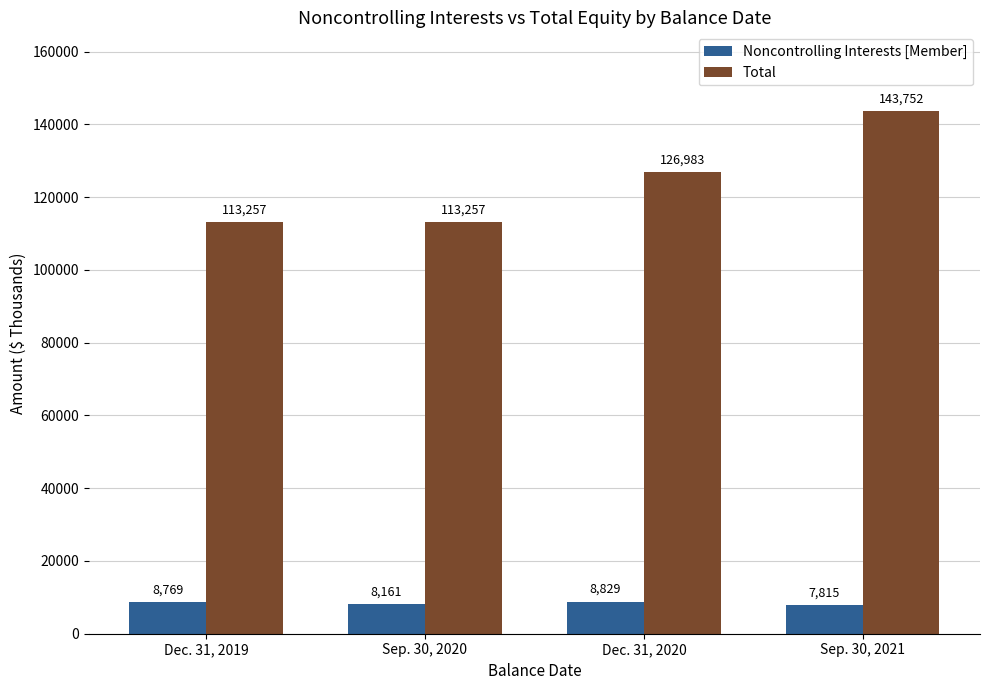

What is the average value of the Noncontrolling Interests [Member] series?

8394